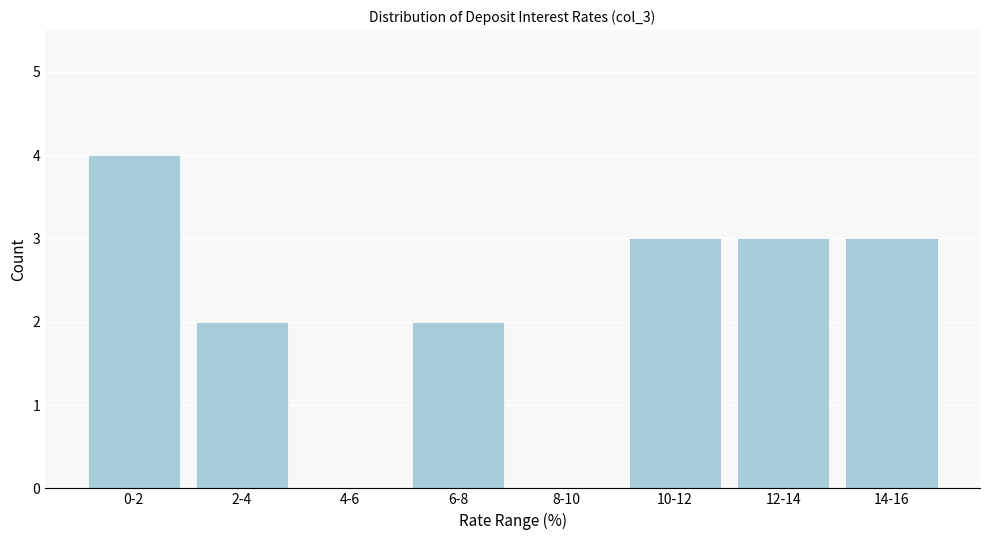

Reading left to right, what are all the values shown in this chart?

0-2=4	2-4=2	4-6=0	6-8=2	8-10=0	10-12=3	12-14=3	14-16=3